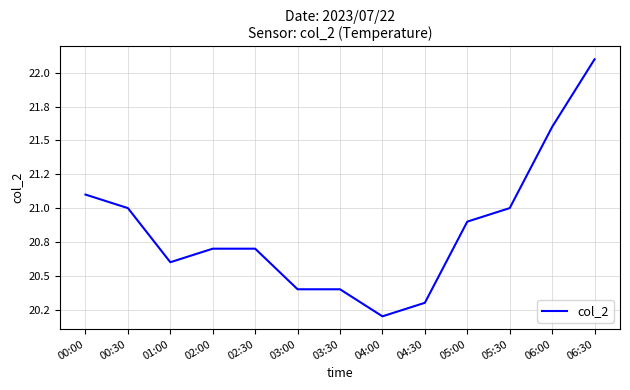

True or false: the data has more than 0 interior local peaks.

False